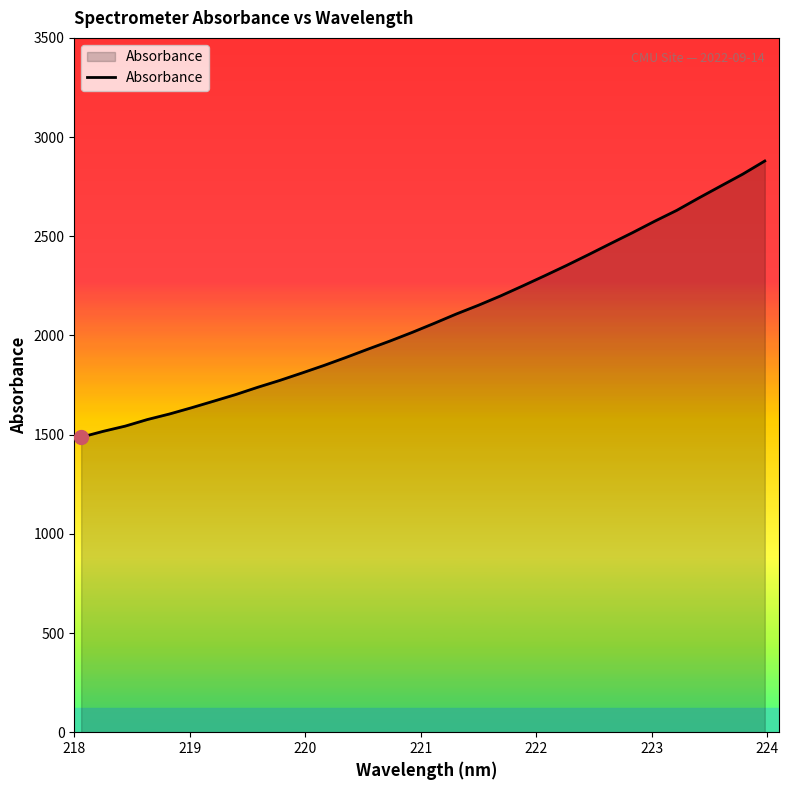

What is the difference between the second highest and minimum values?

1326.0